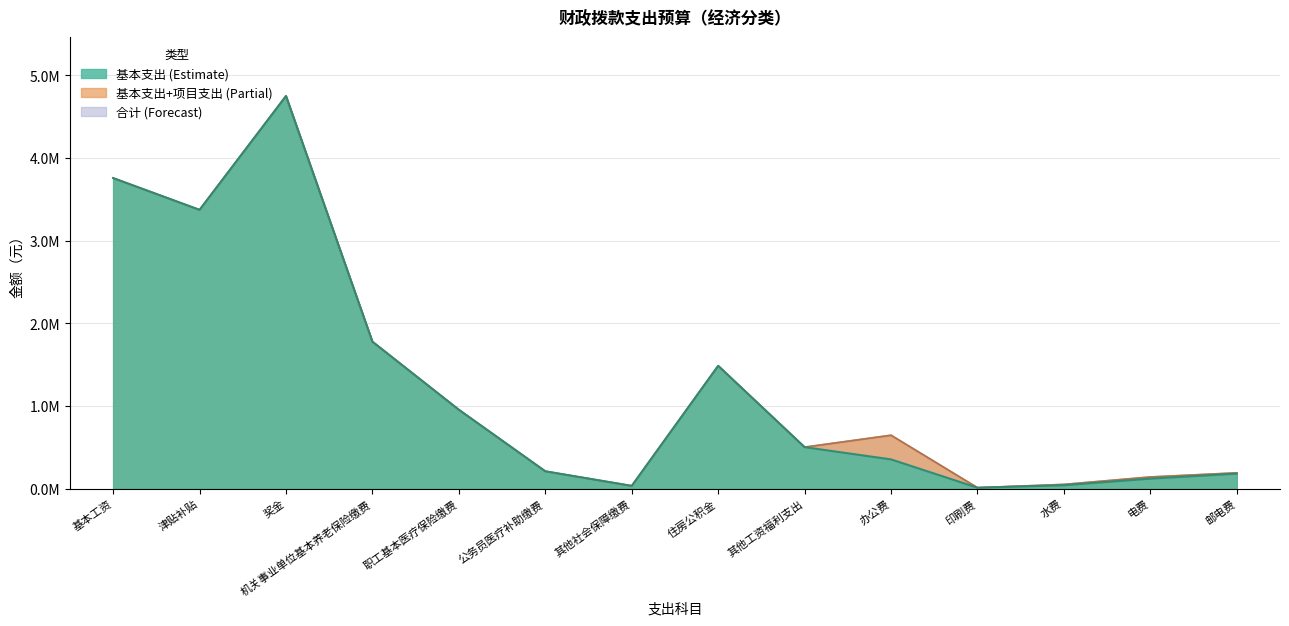

Rank the series at 奖金 from highest to lowest value.

基本支出, 合计